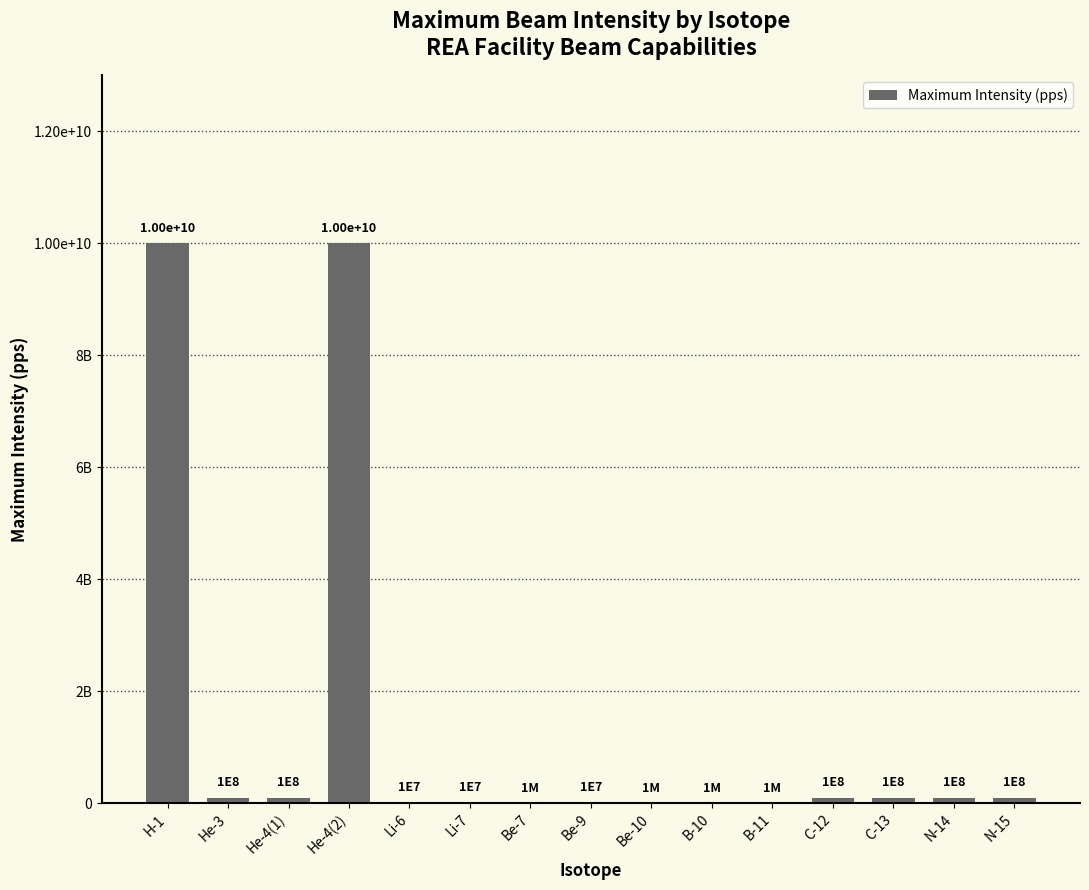

Are the bars horizontal?

No